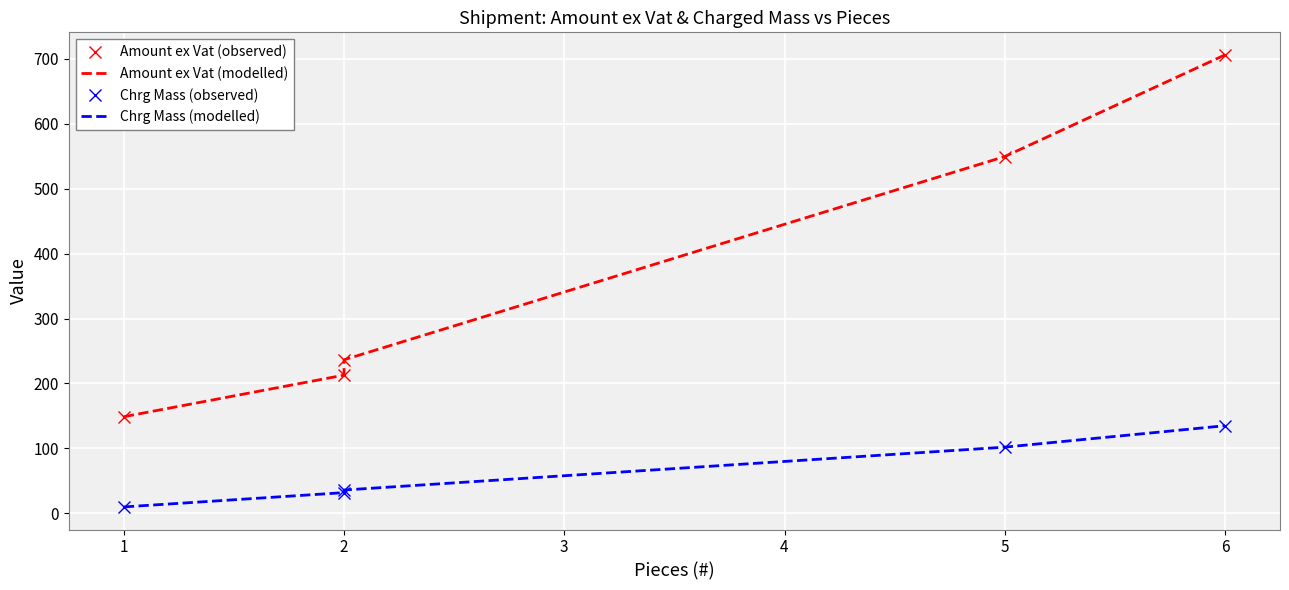

How many lines are shown in the chart?

4